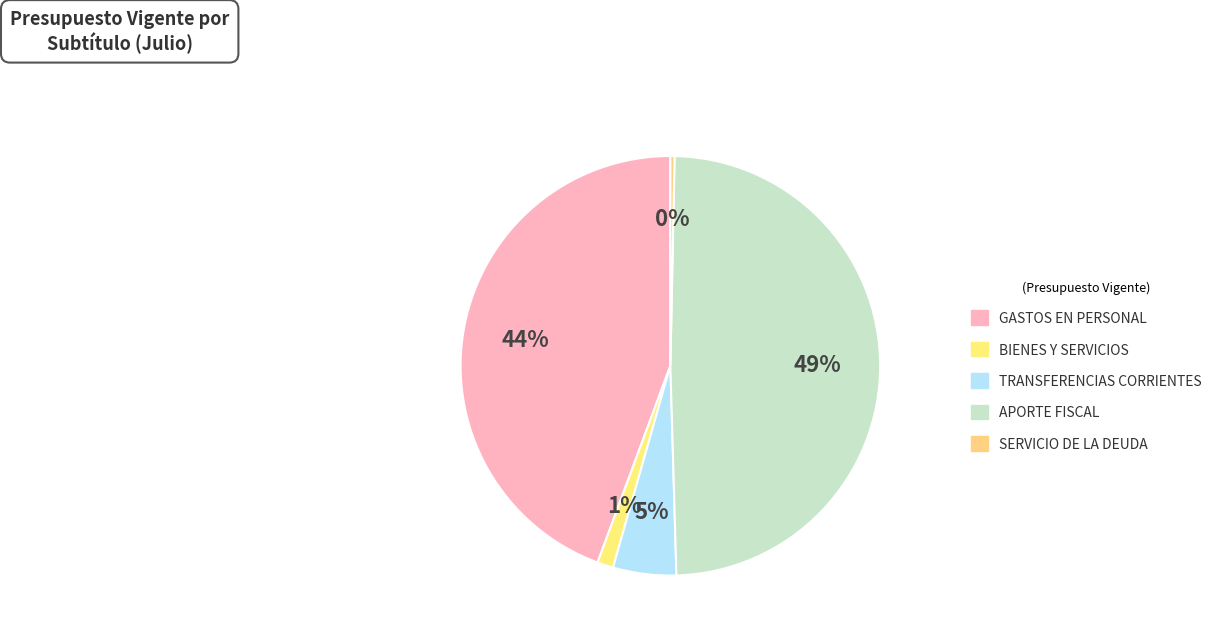

What is the change in value from TRANSFERENCIAS CORRIENTES to APORTE FISCAL?

+22549956